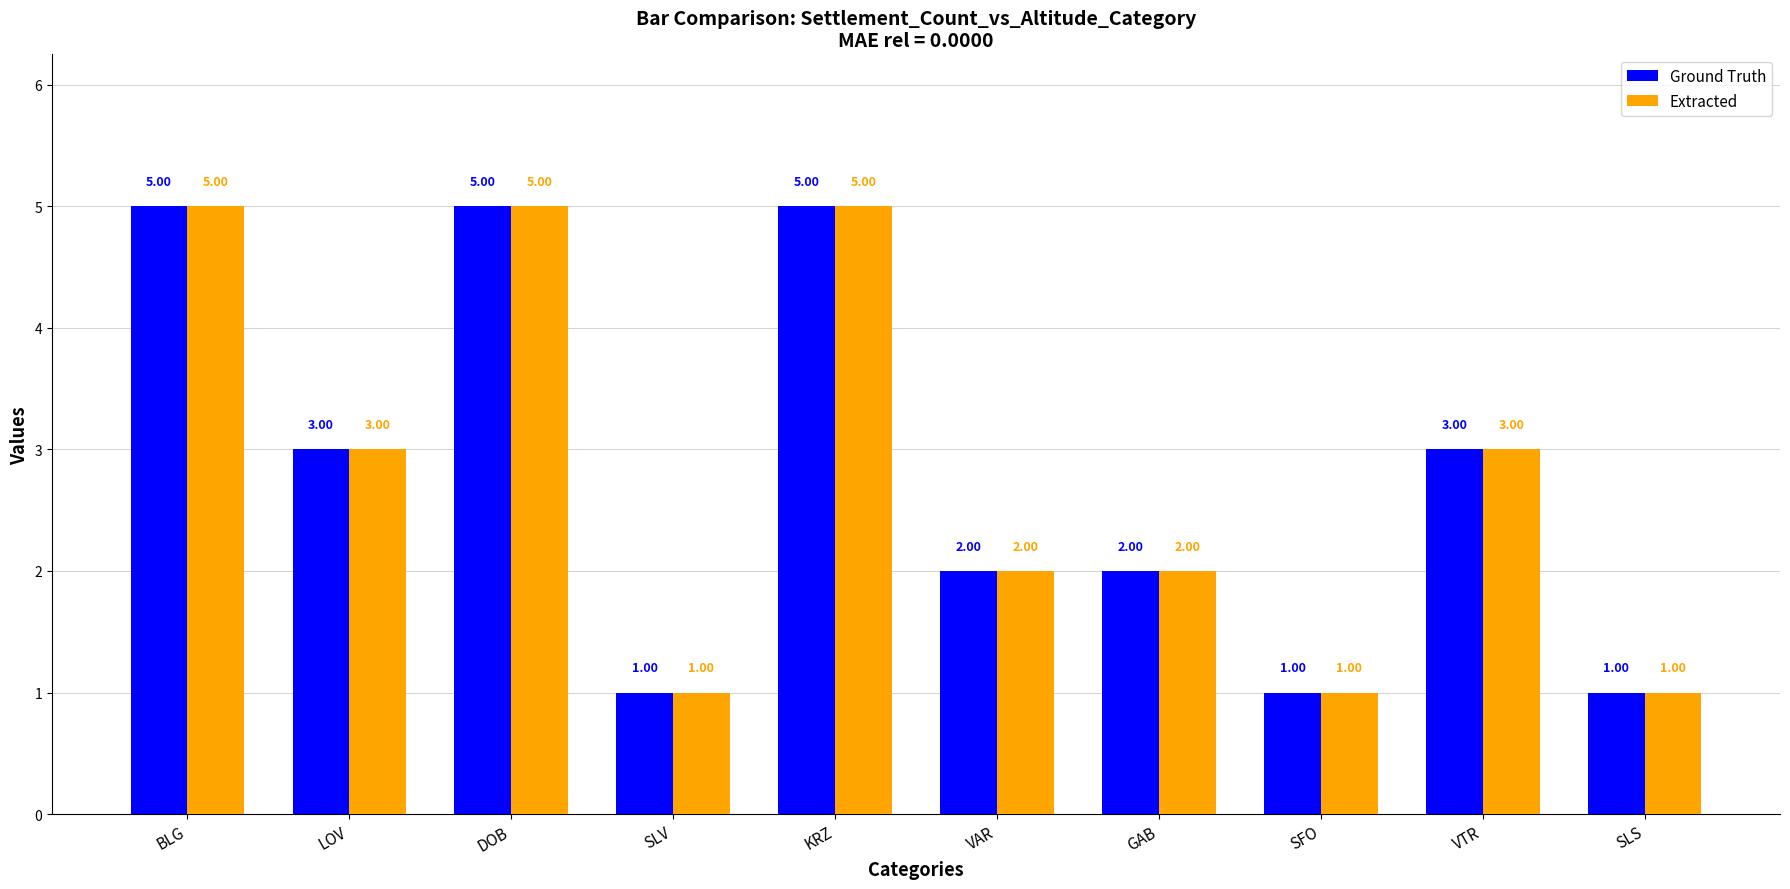

Is the value of Extracted at LOV greater than the value of Ground Truth at VAR?

Yes